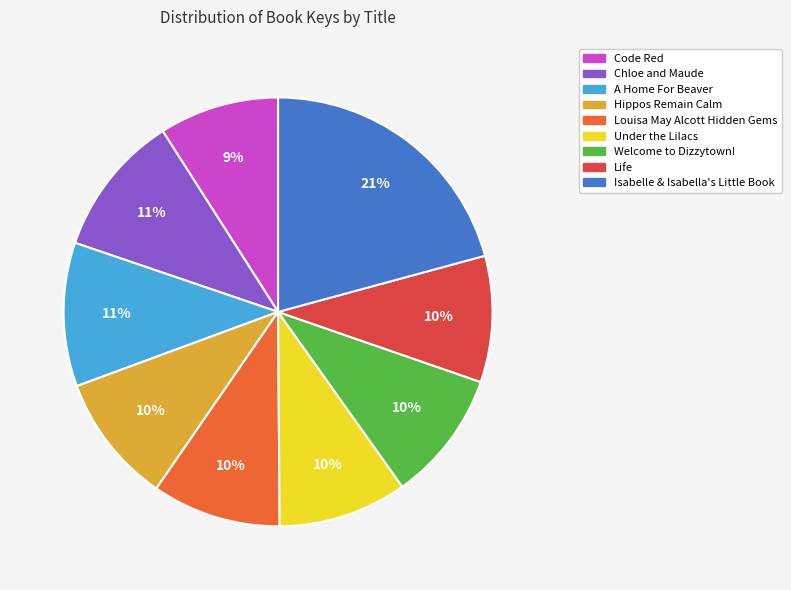

Approximately how many times larger is the value at Welcome to Dizzytown! compared to A Home For Beaver?

0.9